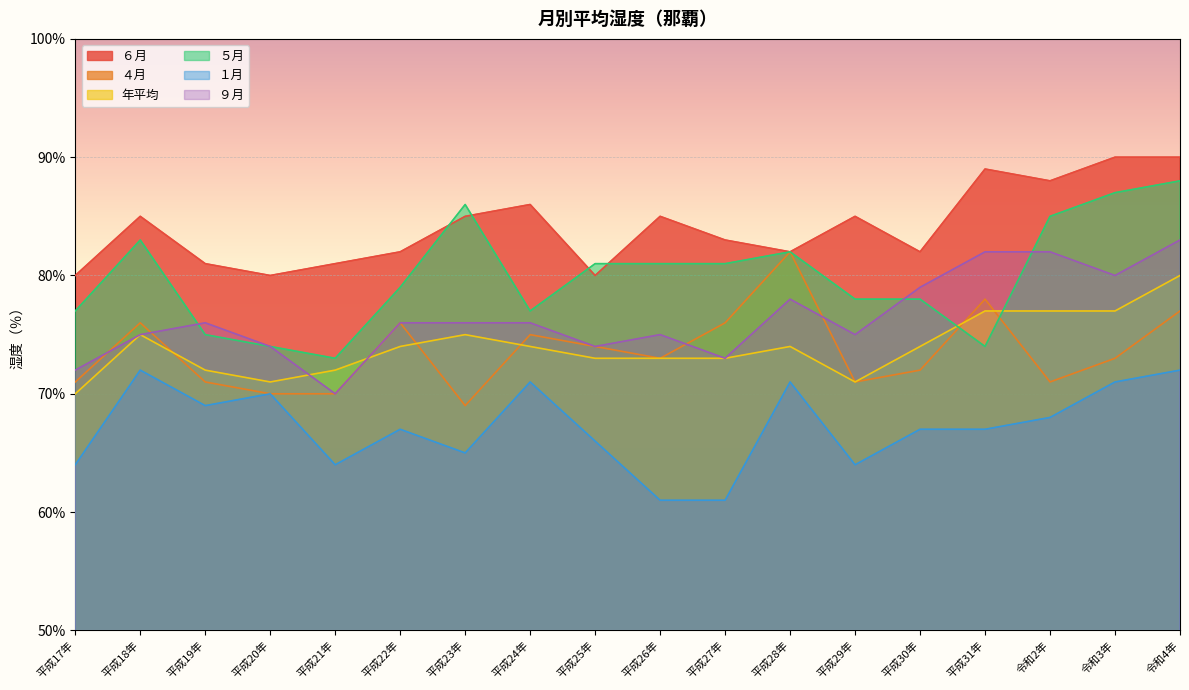

Which series has the largest total across all categories?

６月